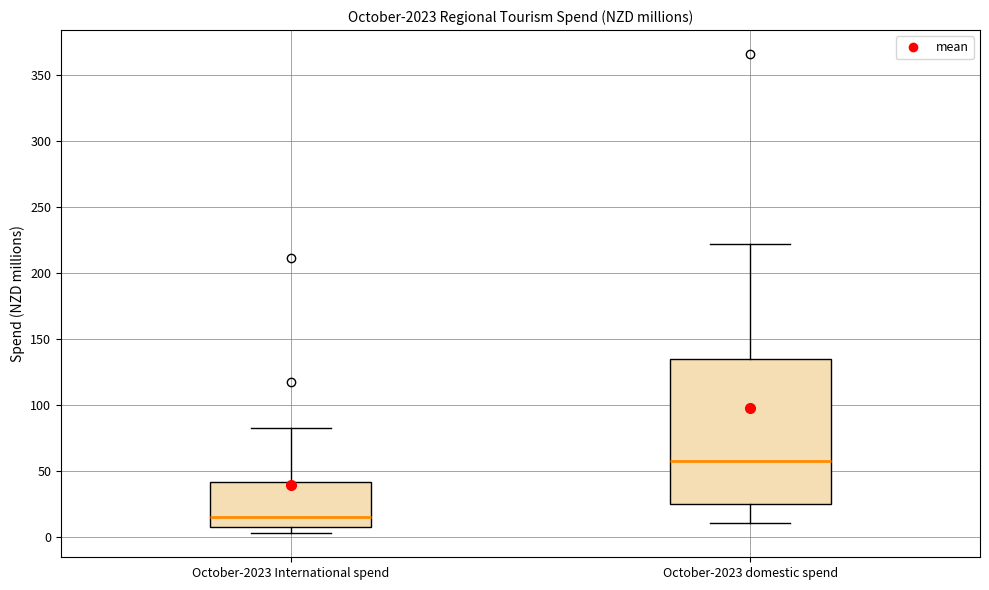

Which box's median line is the lowest?

October-2023 International spend